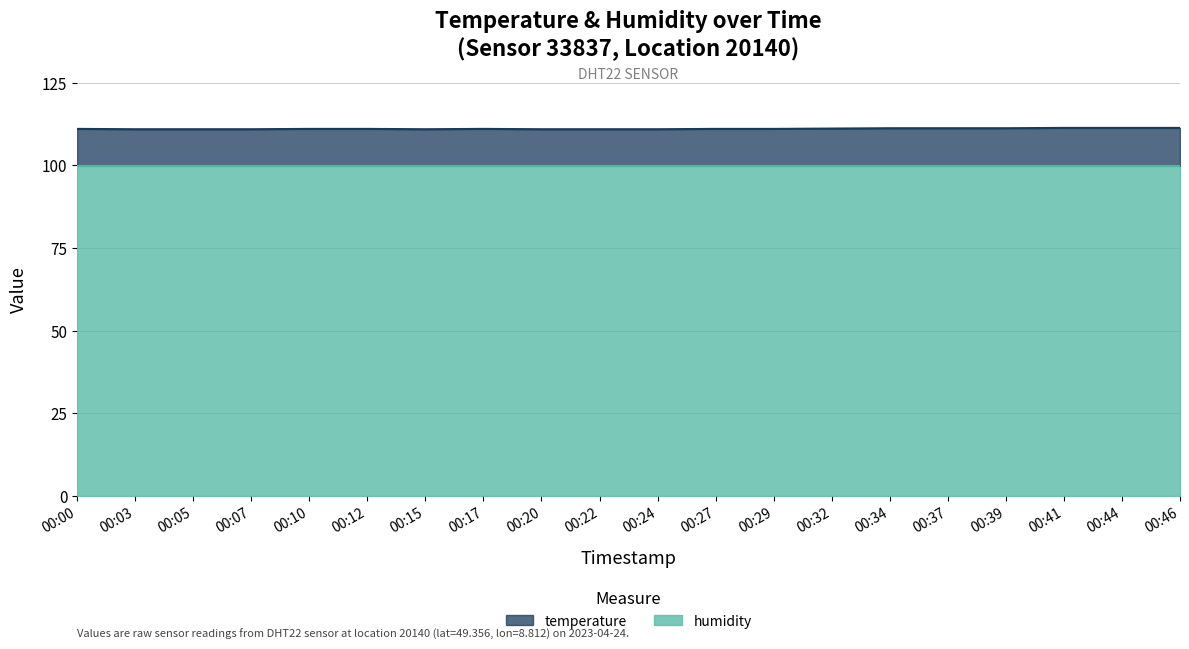

How many interior local peaks (higher than both neighbors) does the data have?

1